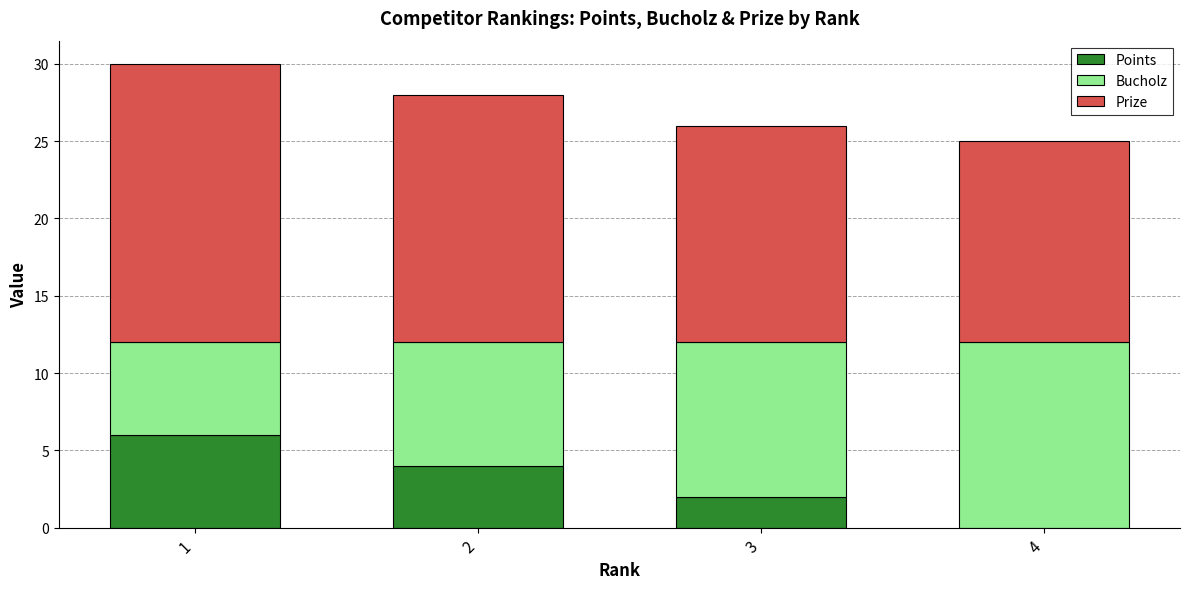

What is the total value across all series at 3?

26